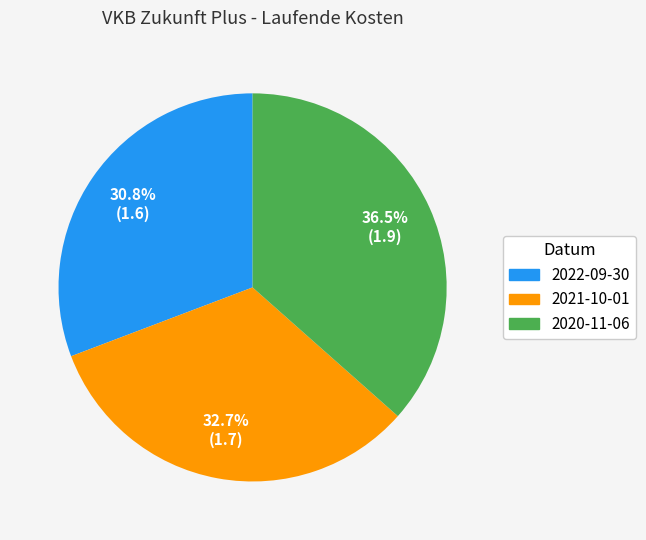

To the nearest percent, what is the combined percentage of 2022-09-30 and 2020-11-06?

67%